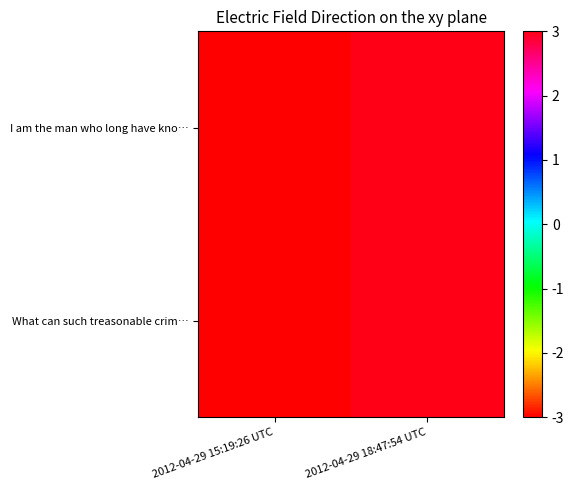

At which category is the sum across all series the highest?

2012-04-29 18:47:54 UTC